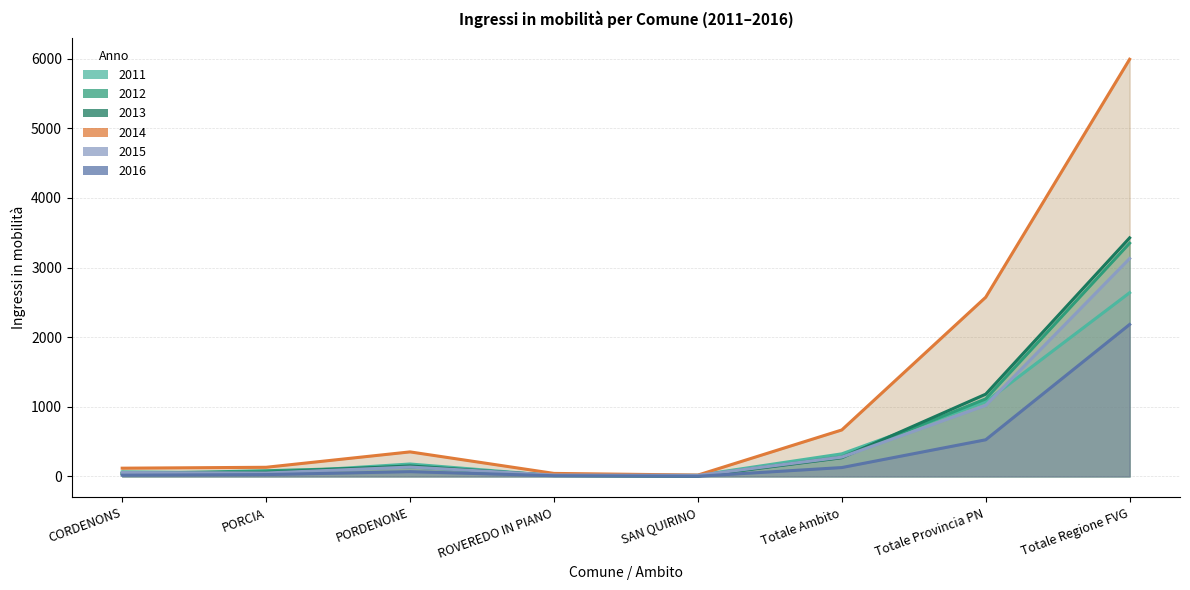

At how many categories does at least one series exceed 5766?

1